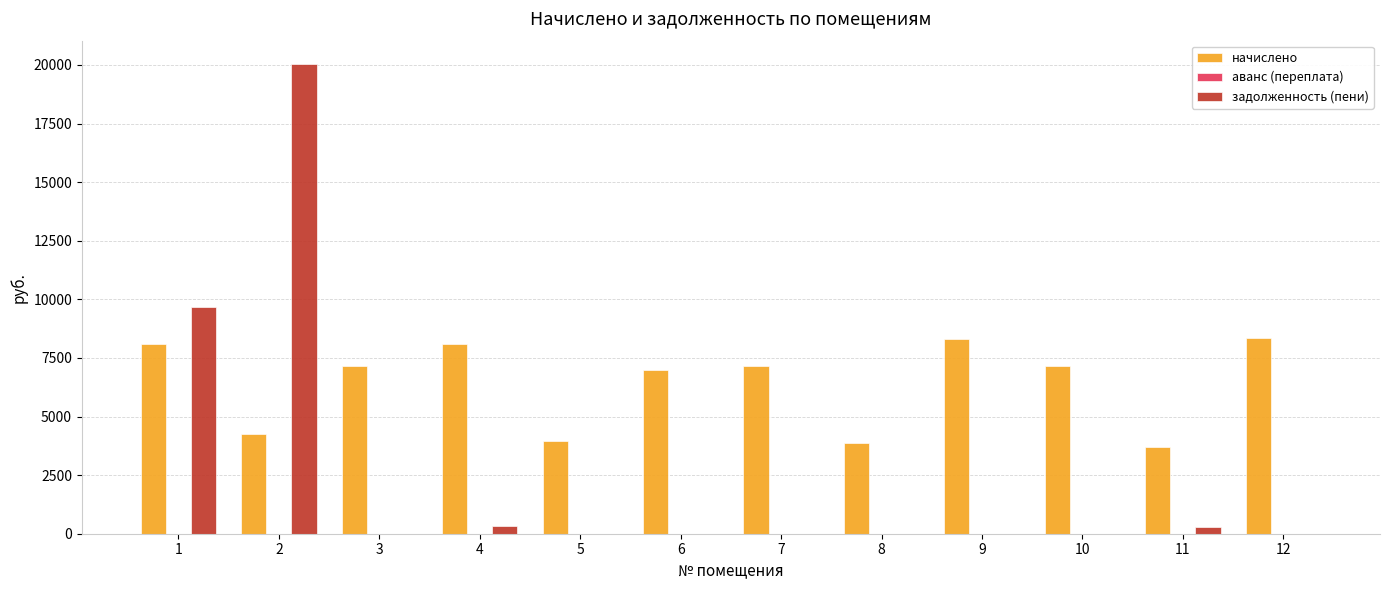

What is the maximum value shown in the chart?

20035.5